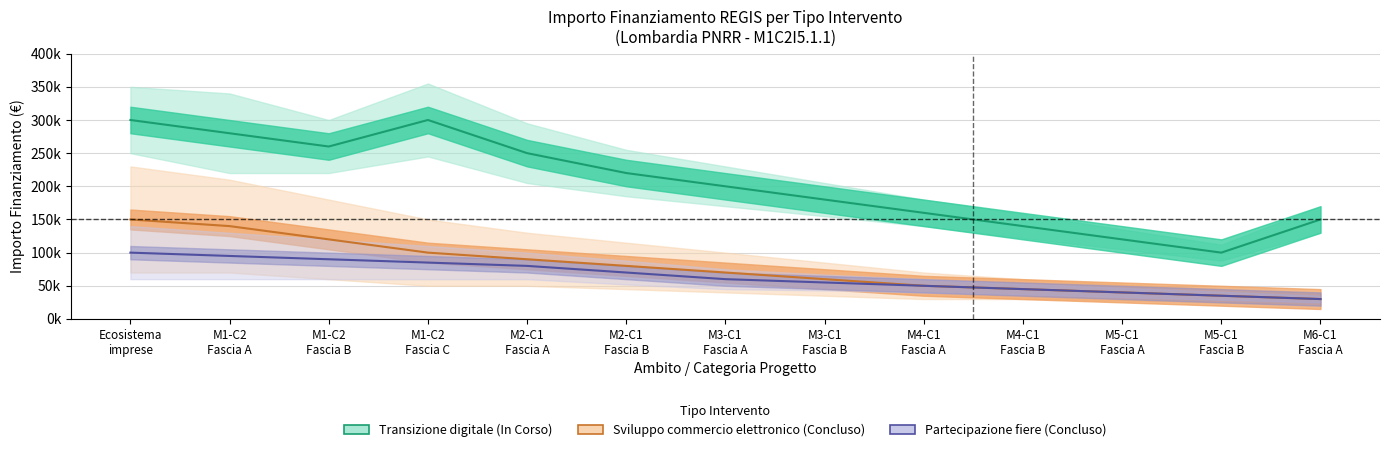

At M3-C1
Fascia A, list the series in order from smallest to largest.

Partecipazione fiere (Concluso), Sviluppo commercio elettronico (Concluso), Transizione digitale (In Corso)